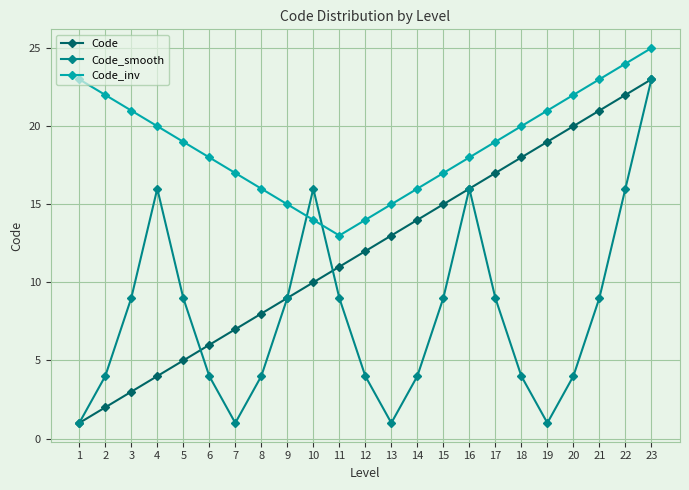

How many categories are shown in the chart?

23